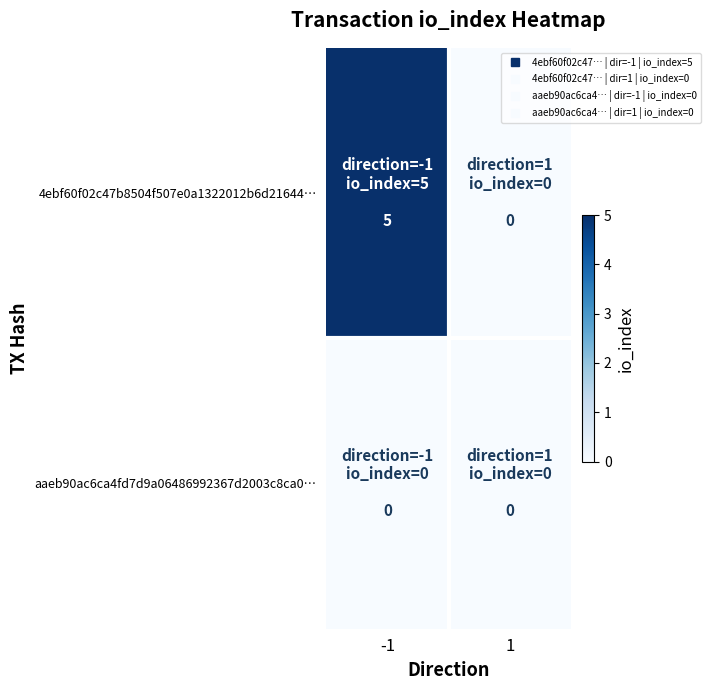

Which series has the largest range (max minus min)?

4ebf60f02c47b8504f507e0a1322012b6d21644…